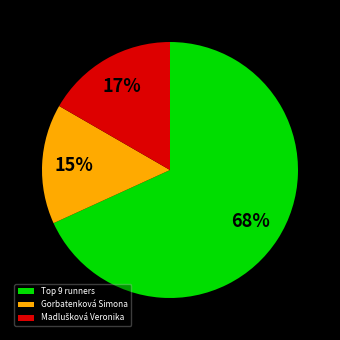

Is there any slice that represents more than half of the pie?

Yes